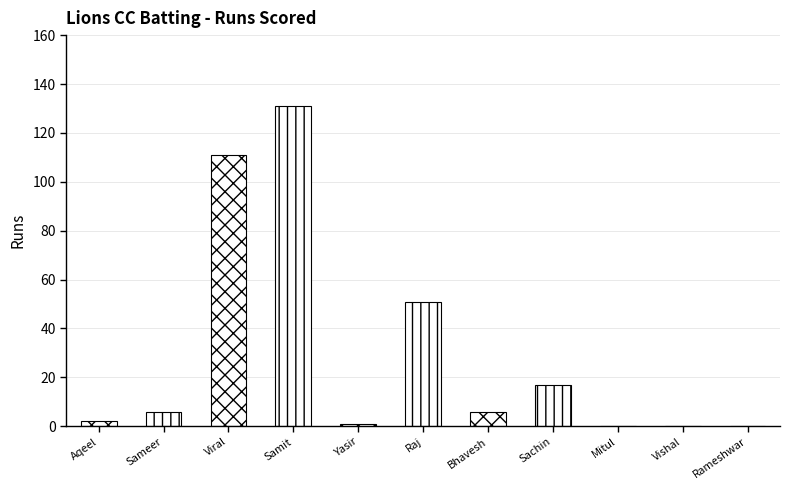

True or false: the data shows 51 at Raj Kumar Dyavanpally.

True